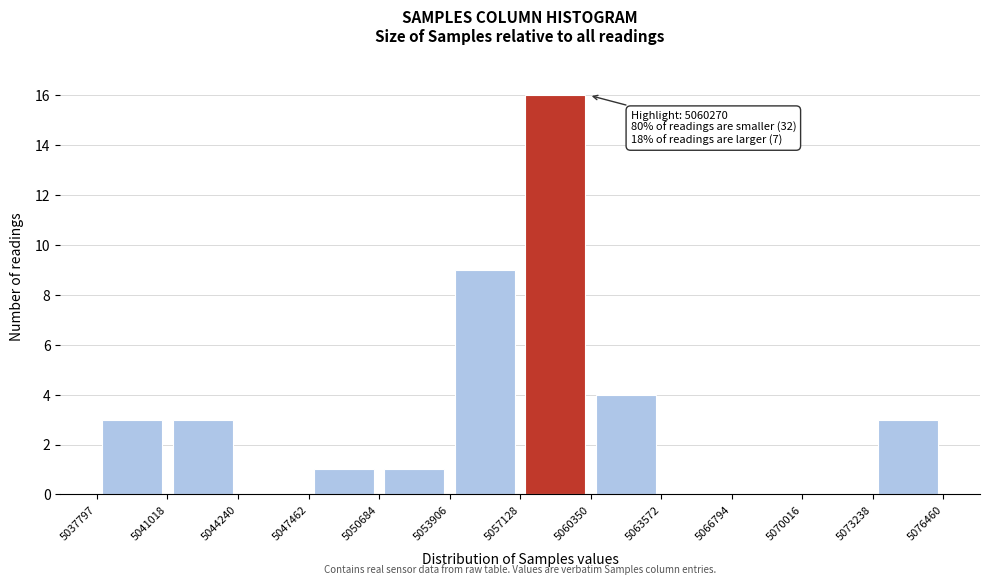

Over which range of the x-axis is the bar tallest?

5057128 to 5060350